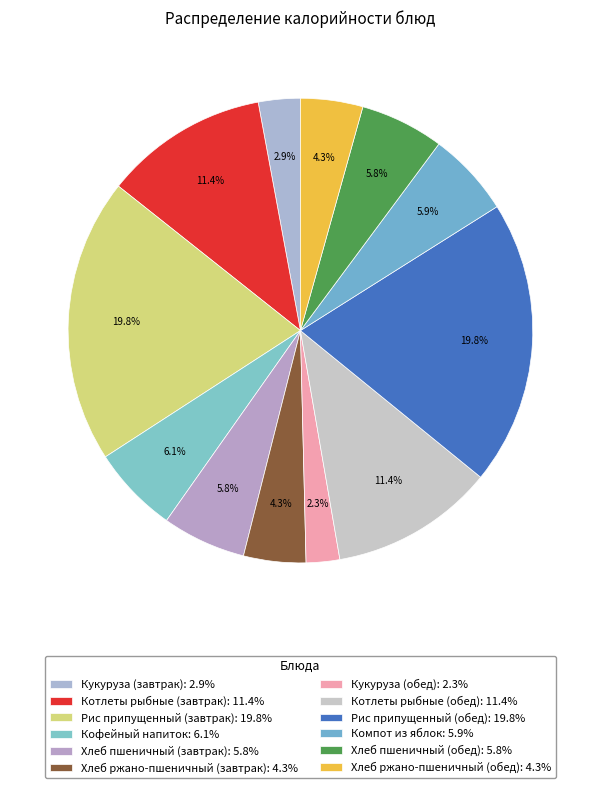

Is the sum of Котлеты рыбные (завтрак) and Компот из яблок greater than half?

No